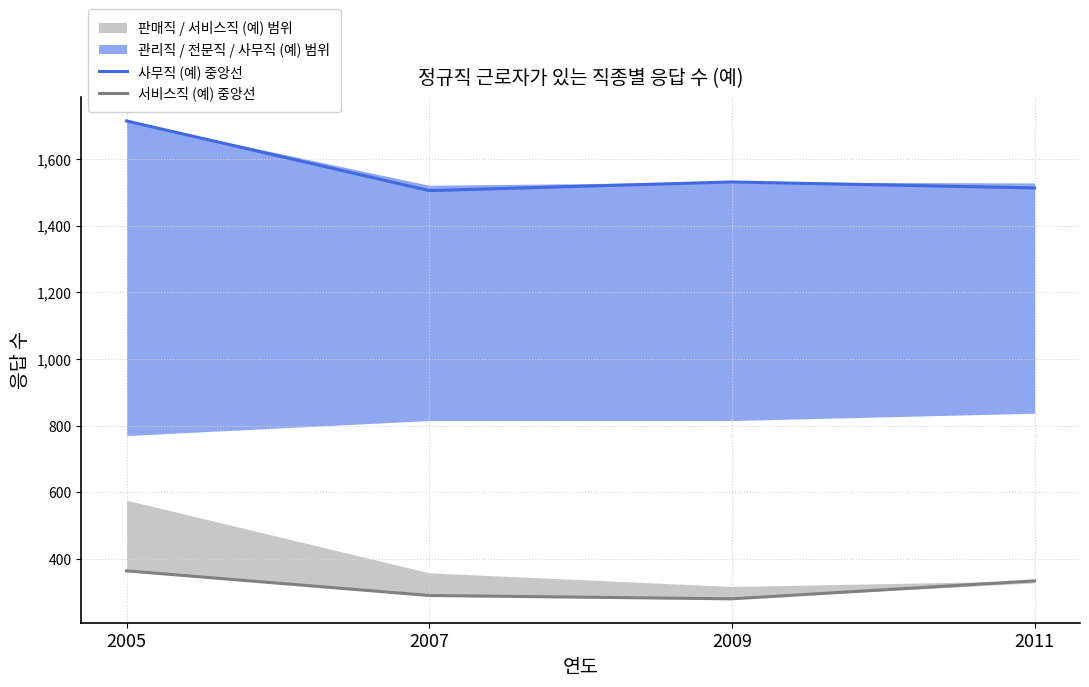

Does the chart have visible grid lines?

Yes